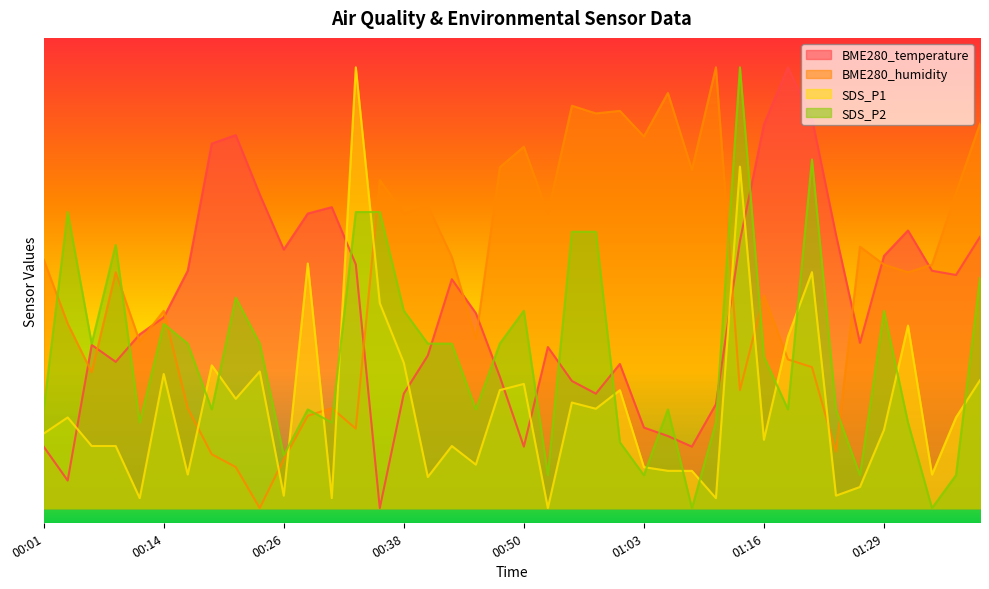

How many lines are shown in the chart?

4